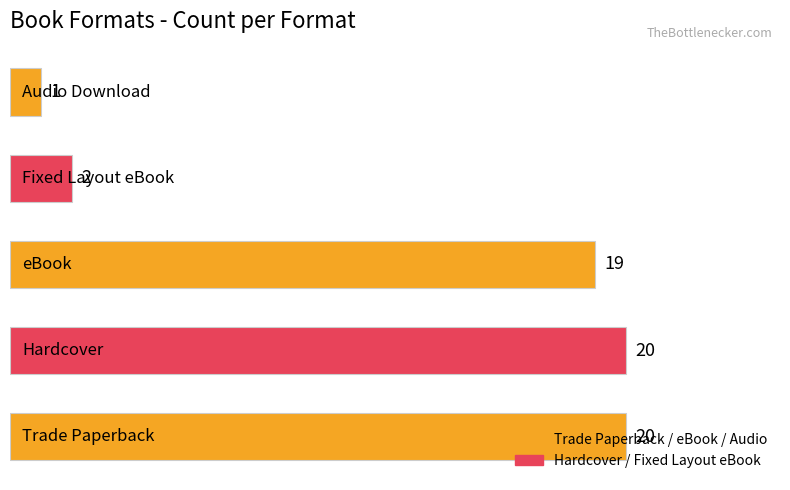

What is the difference between the second highest and minimum values?

19